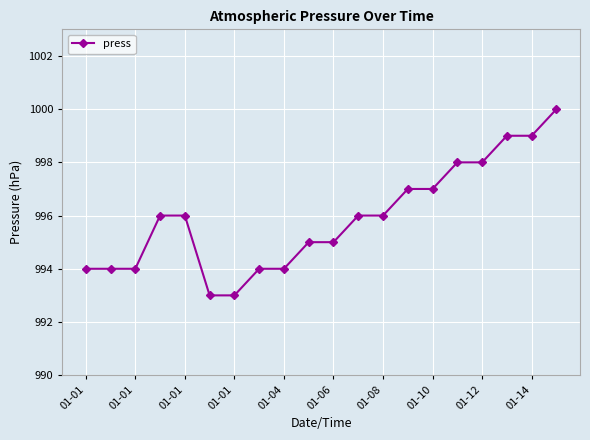

What is the smallest value displayed?

993